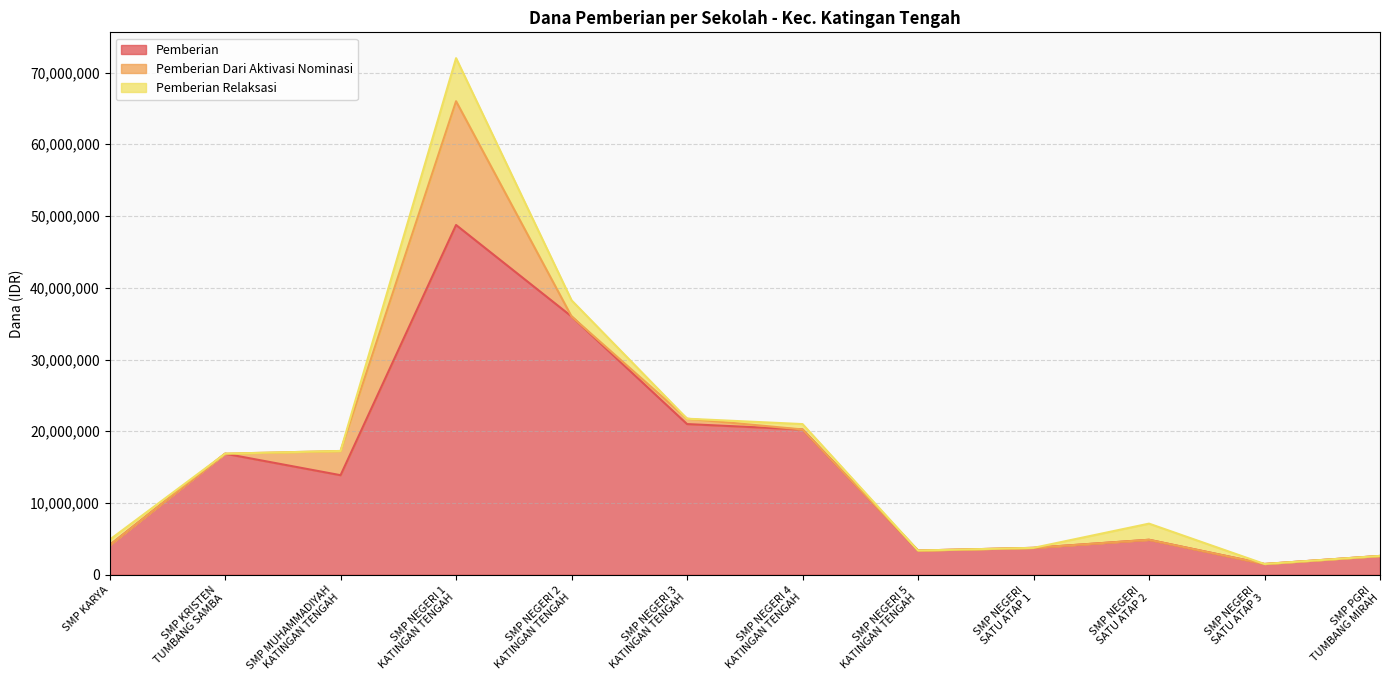

Reading left to right, extract all data points from this chart.

Pemberian: SMP KARYA=4125000	SMP KRISTEN
TUMBANG SAMBA=16875000	SMP MUHAMMADIYAH
KATINGAN TENGAH=13875000	SMP NEGERI 1
KATINGAN TENGAH=48750000	SMP NEGERI 2
KATINGAN TENGAH=36000000	SMP NEGERI 3
KATINGAN TENGAH=21000000	SMP NEGERI 4
KATINGAN TENGAH=20250000	SMP NEGERI 5
KATINGAN TENGAH=3375000	SMP NEGERI
SATU ATAP 1=3750000	SMP NEGERI
SATU ATAP 2=4875000	SMP NEGERI
SATU ATAP 3=1500000	SMP PGRI
TUMBANG MIRAH=2625000
Pemberian Dari Aktivasi Nominasi: SMP KARYA=0	SMP KRISTEN
TUMBANG SAMBA=0	SMP MUHAMMADIYAH
KATINGAN TENGAH=3375000	SMP NEGERI 1
KATINGAN TENGAH=17250000	SMP NEGERI 2
KATINGAN TENGAH=0	SMP NEGERI 3
KATINGAN TENGAH=750000	SMP NEGERI 4
KATINGAN TENGAH=0	SMP NEGERI 5
KATINGAN TENGAH=0	SMP NEGERI
SATU ATAP 1=0	SMP NEGERI
SATU ATAP 2=0	SMP NEGERI
SATU ATAP 3=0	SMP PGRI
TUMBANG MIRAH=0
Pemberian Relaksasi: SMP KARYA=750000	SMP KRISTEN
TUMBANG SAMBA=0	SMP MUHAMMADIYAH
KATINGAN TENGAH=0	SMP NEGERI 1
KATINGAN TENGAH=6000000	SMP NEGERI 2
KATINGAN TENGAH=2250000	SMP NEGERI 3
KATINGAN TENGAH=0	SMP NEGERI 4
KATINGAN TENGAH=750000	SMP NEGERI 5
KATINGAN TENGAH=0	SMP NEGERI
SATU ATAP 1=0	SMP NEGERI
SATU ATAP 2=2250000	SMP NEGERI
SATU ATAP 3=0	SMP PGRI
TUMBANG MIRAH=0